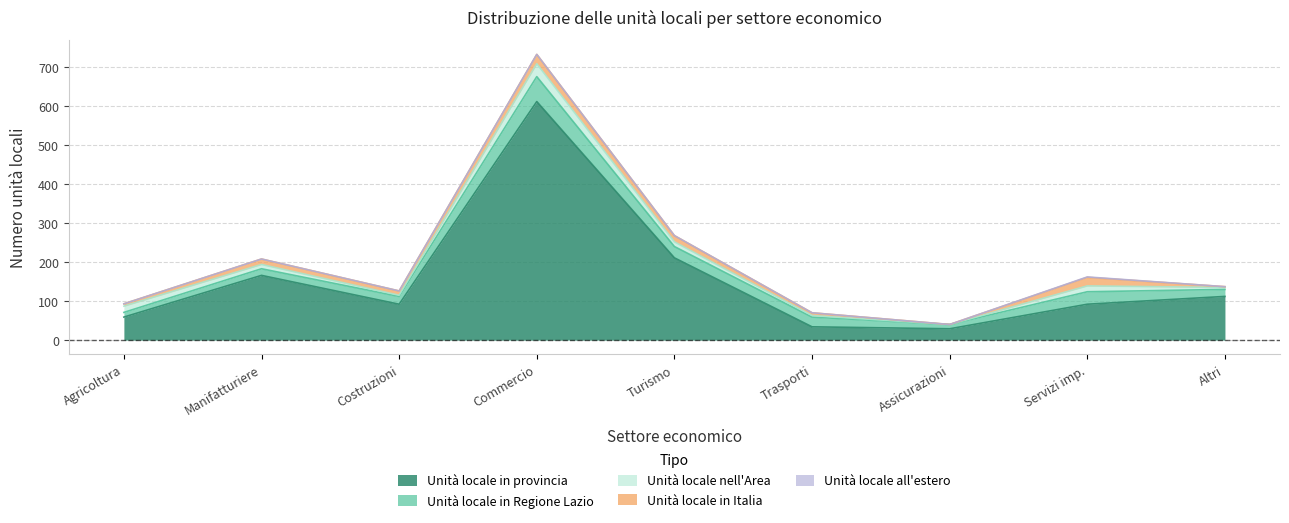

The value of Unità locale in Regione Lazio at Assicurazioni e Credito is 11. True or false?

True